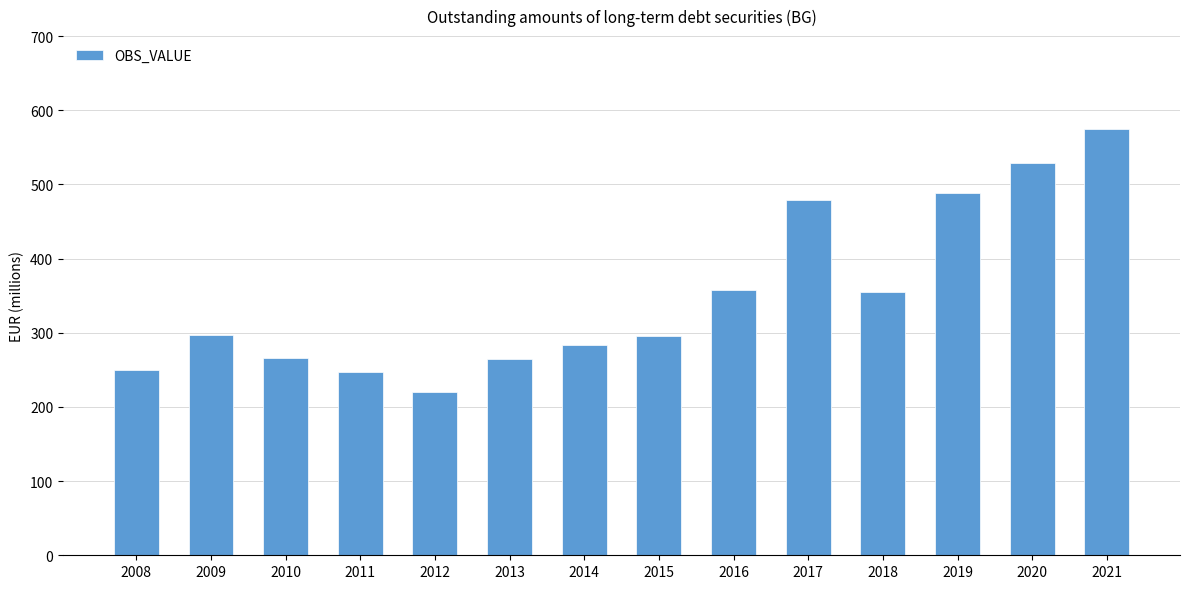

What is the value of the 11th bar from the left?

354.5